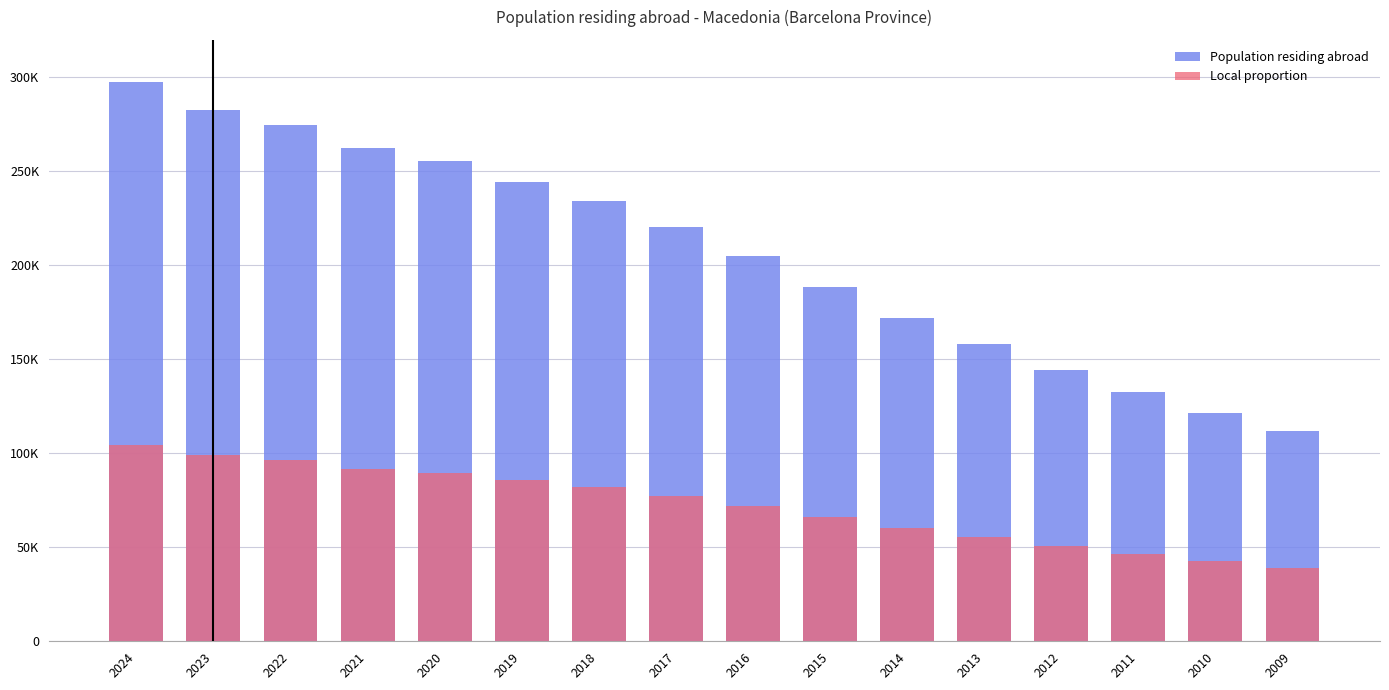

What is the minimum value for Local proportion?

39077.1